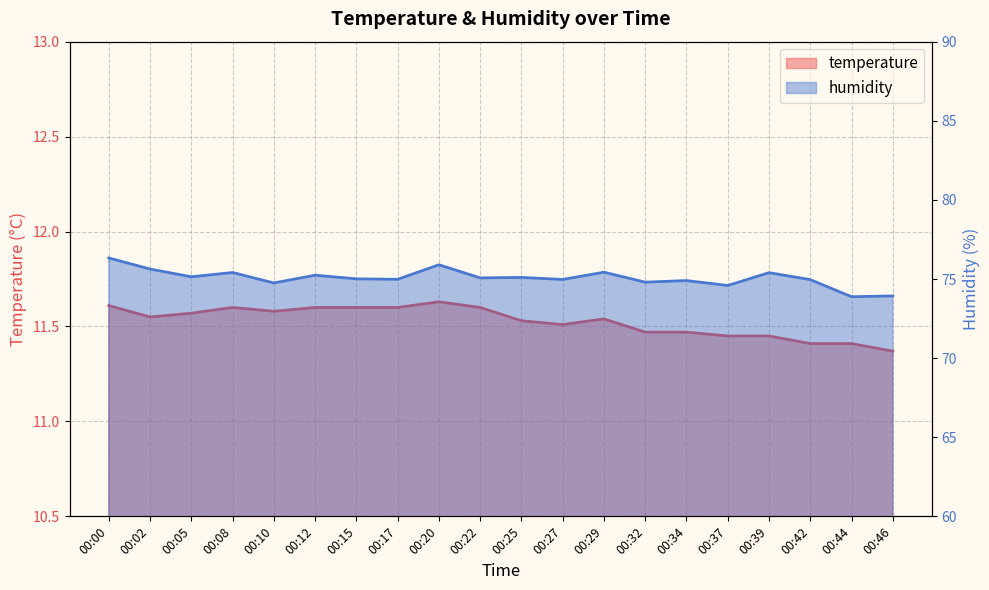

At which category is the sum across all series the highest?

00:00